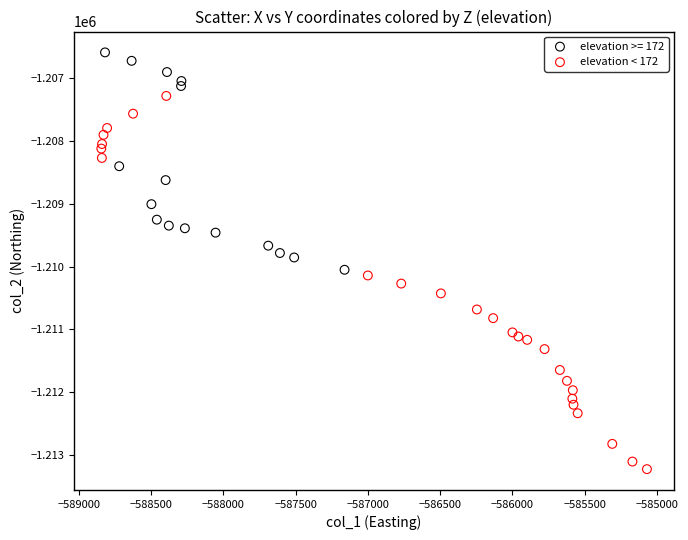

Which series has the largest Y range (max minus min)?

elevation < 172